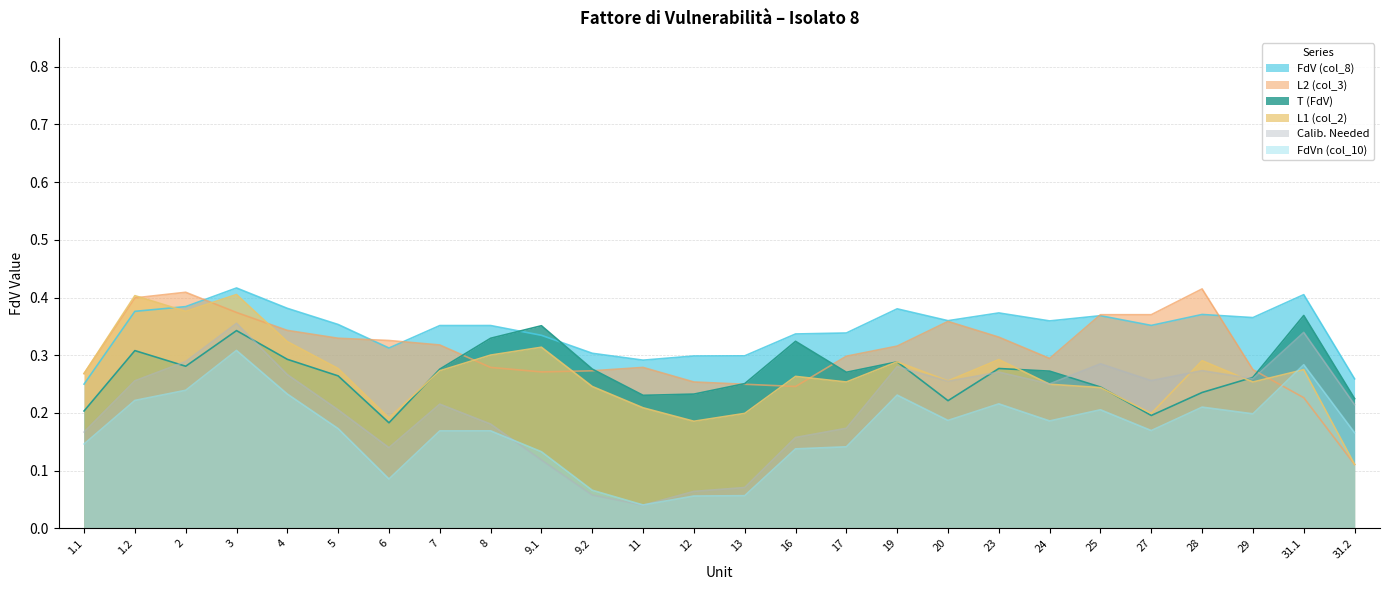

At which label is L2 (col_3) closest to 0?

31.2